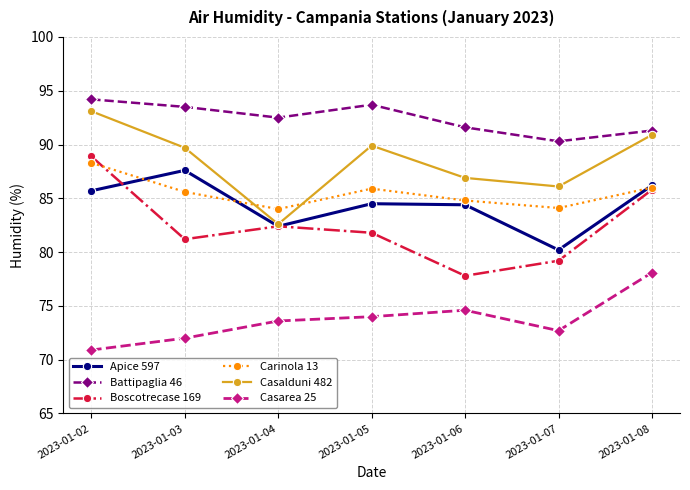

Rank the series at 2023-01-06 from lowest to highest value.

Casarea 25, Boscotrecase 169, Apice 597, Carinola 13, Casalduni 482, Battipaglia 46